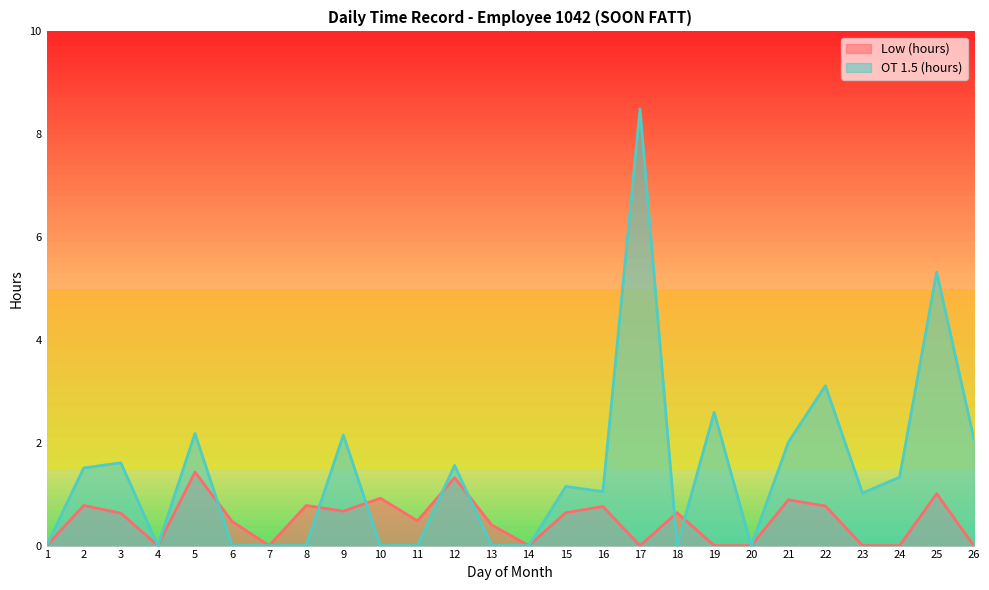

True or false: Low (hours) and OT 1.5 (hours) cross at least once.

True